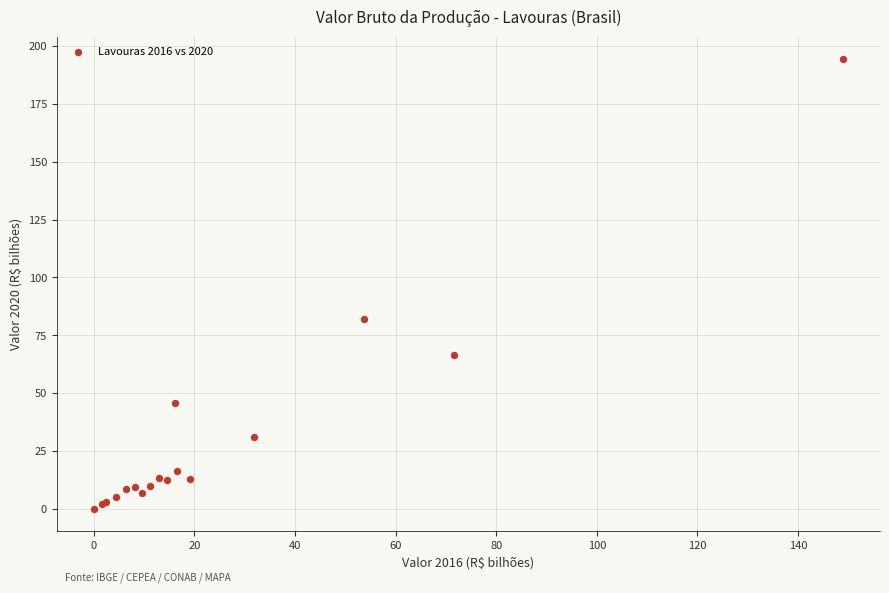

What Y value in the scatter plot is closest to 97?

81.9